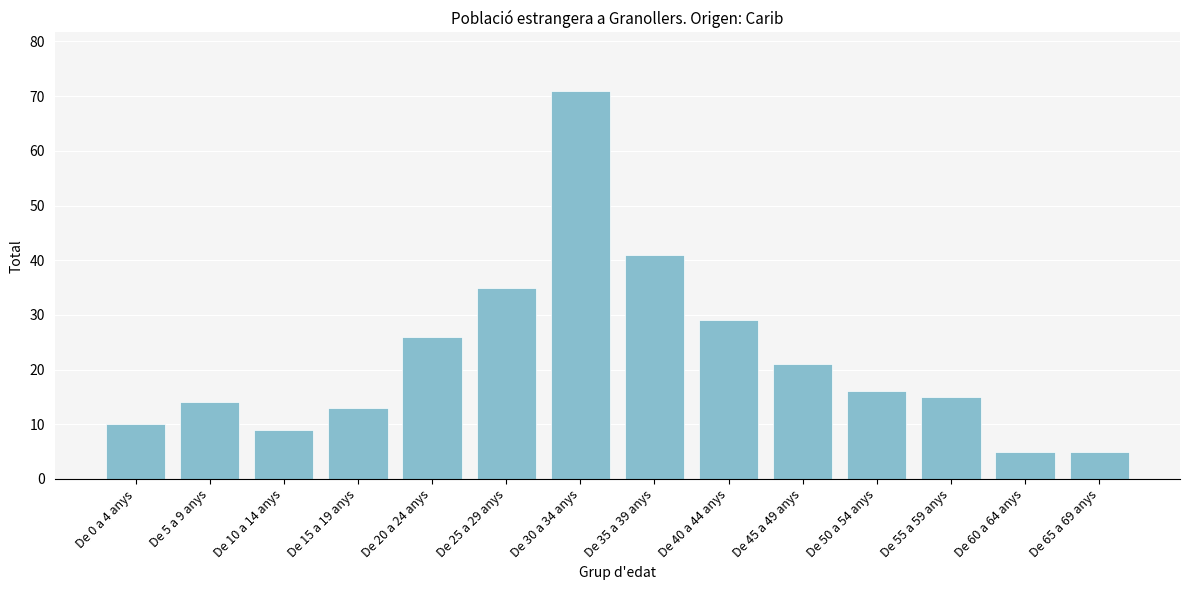

Reading left to right, extract all data points from this chart.

10	14	9	13	26	35	71	41	29	21	16	15	5	5